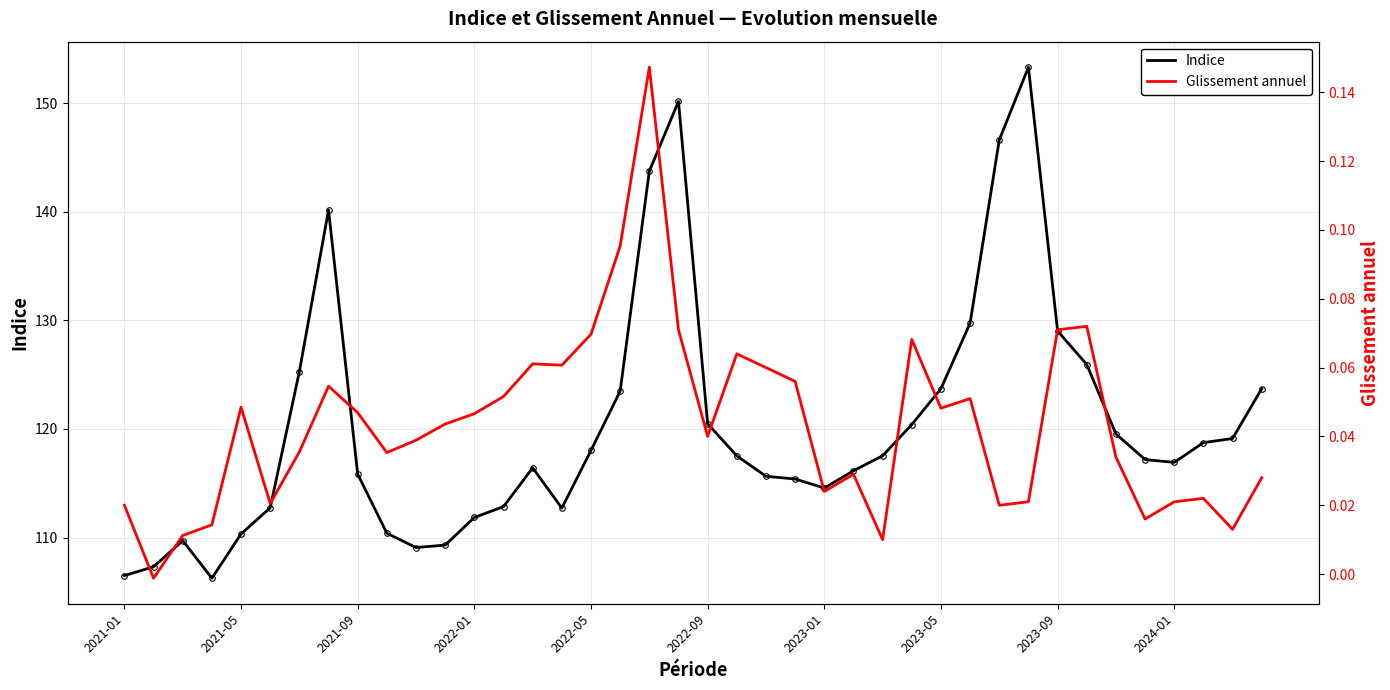

Rank the series at 33 from lowest to highest value.

Glissement annuel, Indice